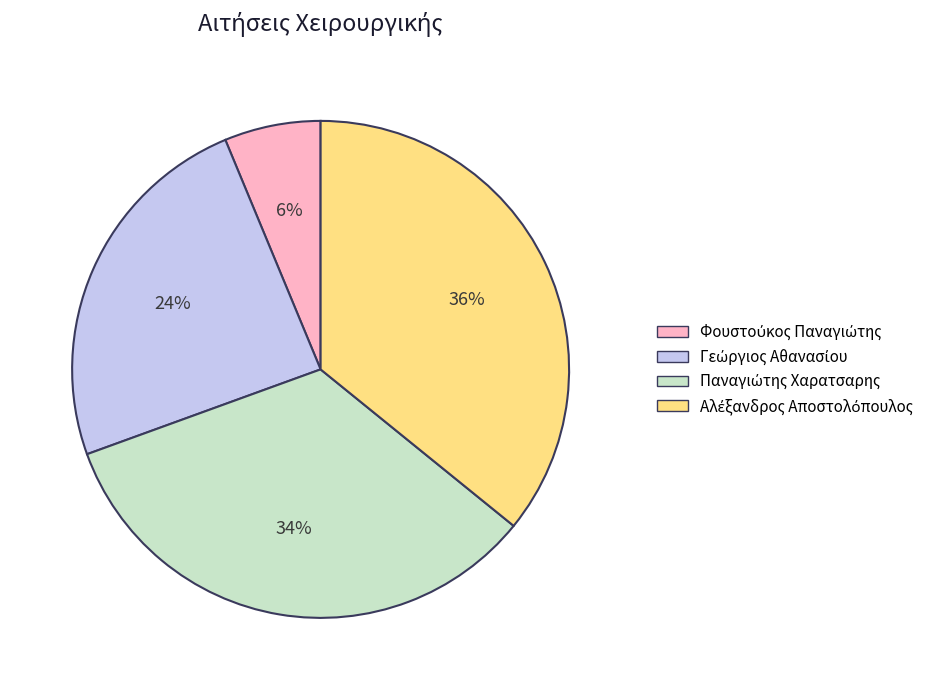

Is there a majority slice in this chart?

No